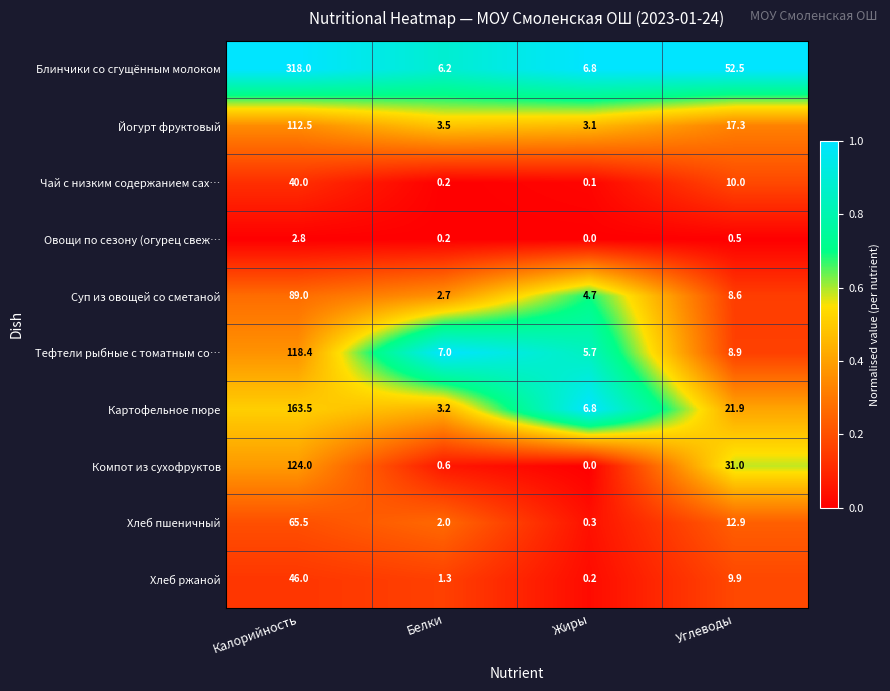

What is the difference between the highest and lowest values at Жиры?

6.8